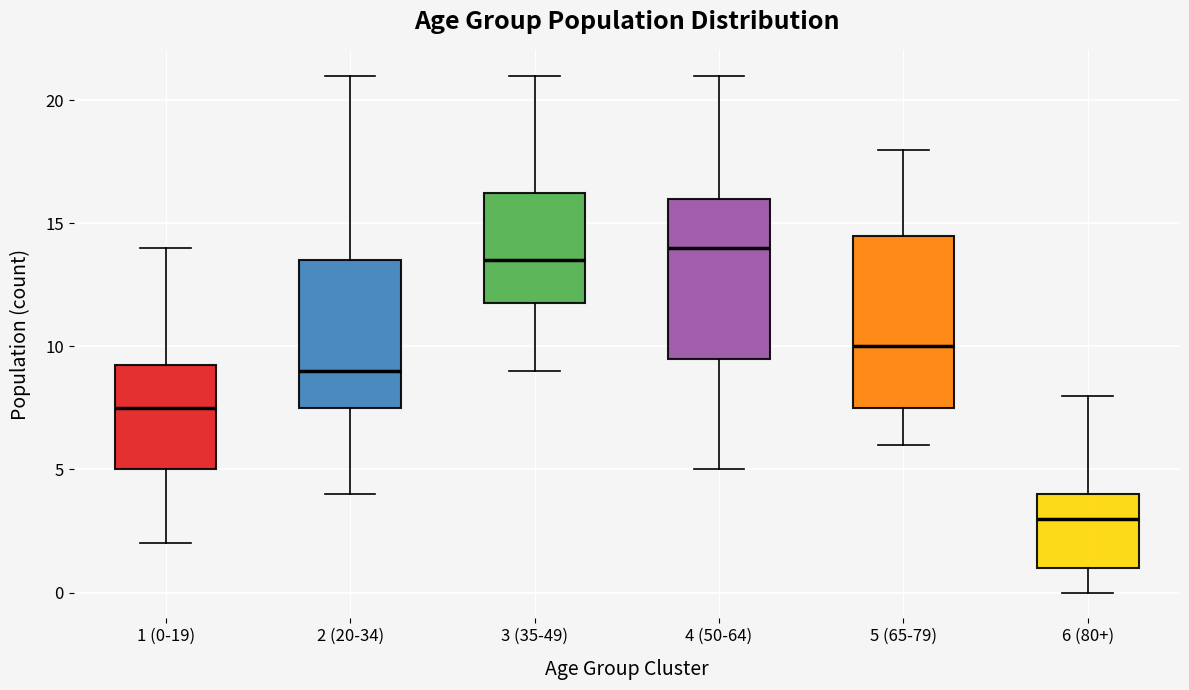

Where does the lower whisker of the box for 6 (80+) end on the y-axis? The values are not printed on the chart, so give them approximately, as read against the axis.

0.0